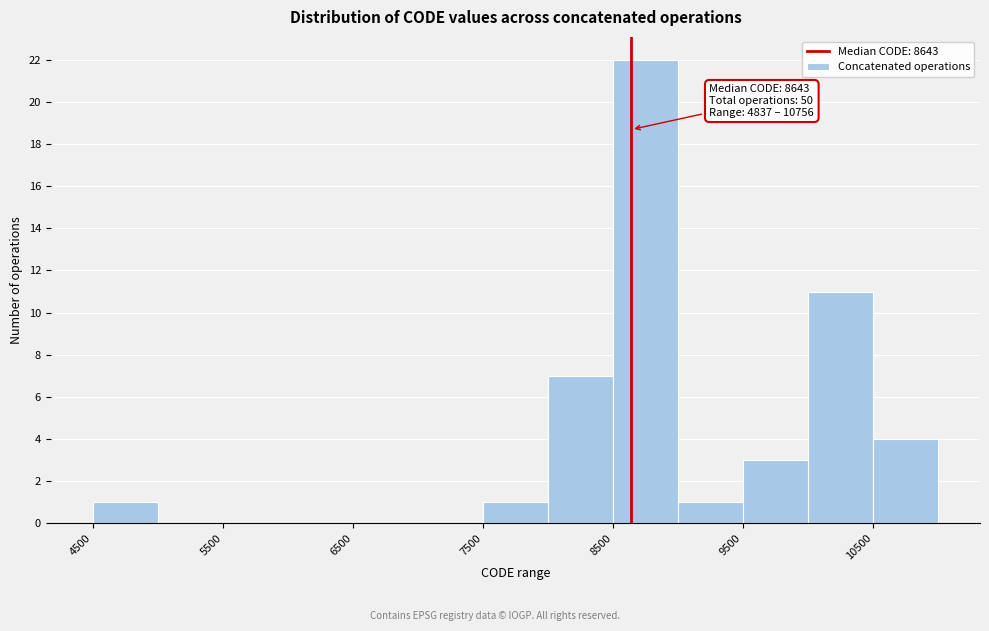

Which range on the x-axis has the tallest bar?

8500 to 9000